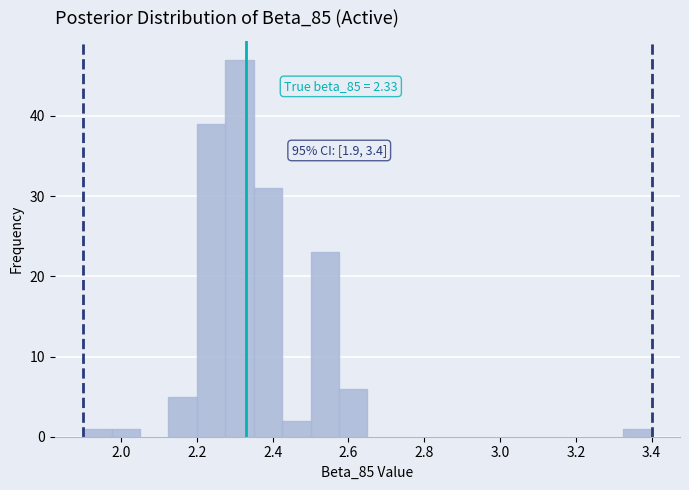

Read against the x-axis, roughly where is the centre of the tallest bar?

2.32